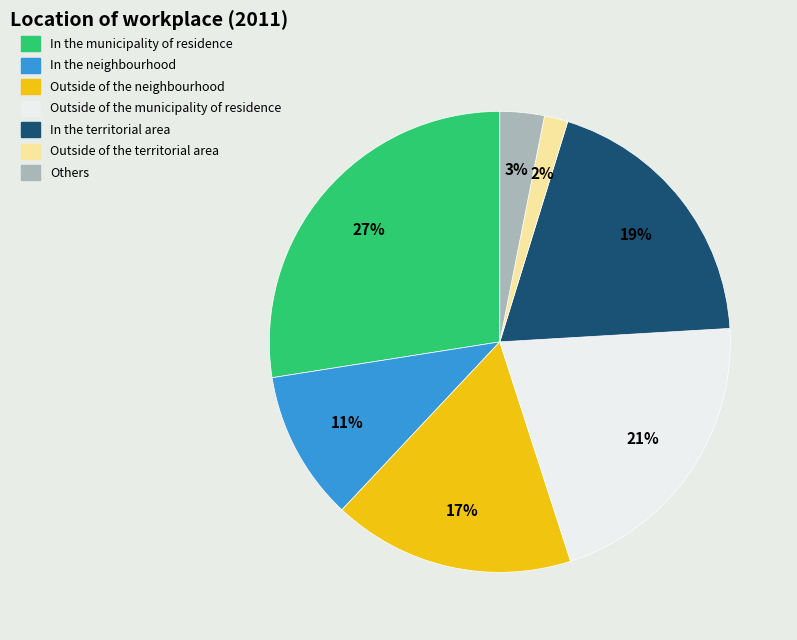

What is the ratio of the value at In the municipality of residence to the value at Outside of the neighbourhood?

1.6